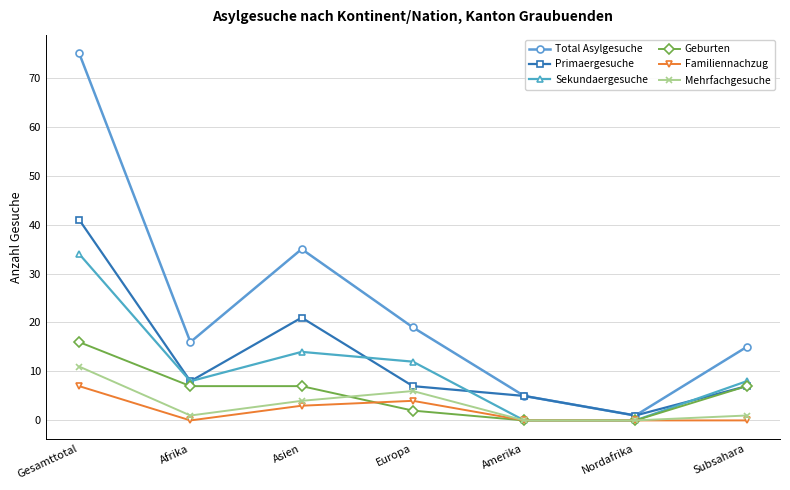

Which category has the highest value in the Mehrfachgesuche series?

Gesamttotal